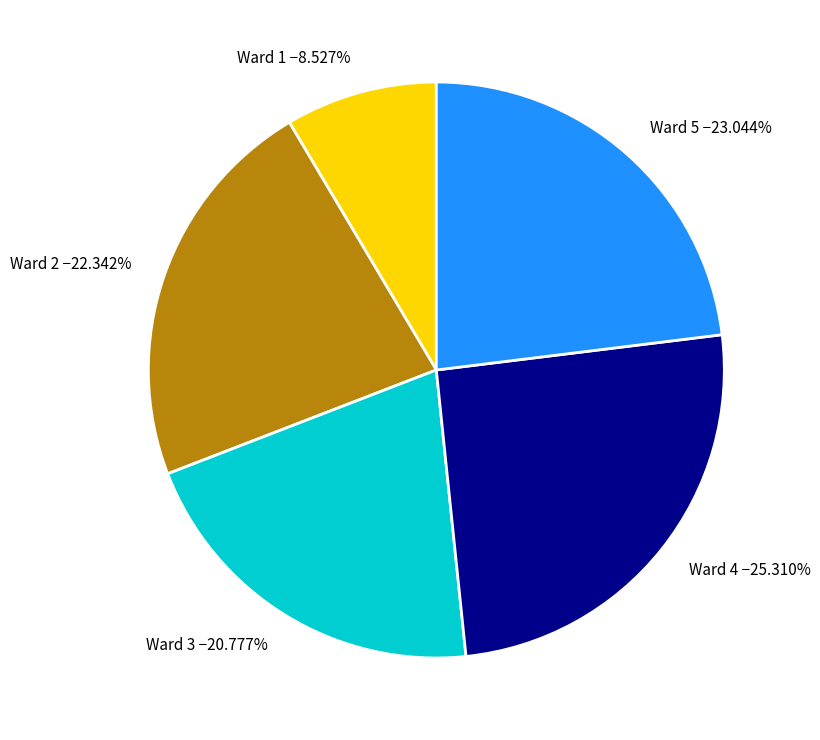

What percentage is the Ward 1 slice, to the nearest percent?

9%